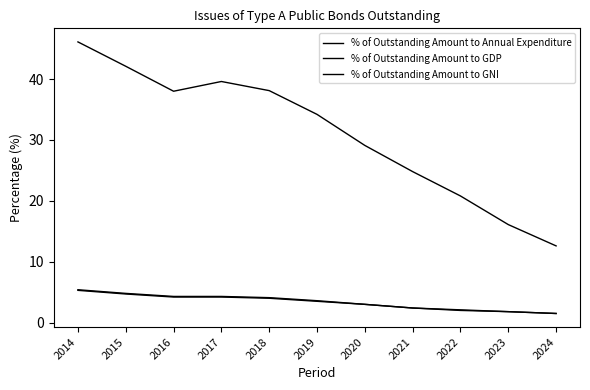

How many lines are shown in the chart?

3